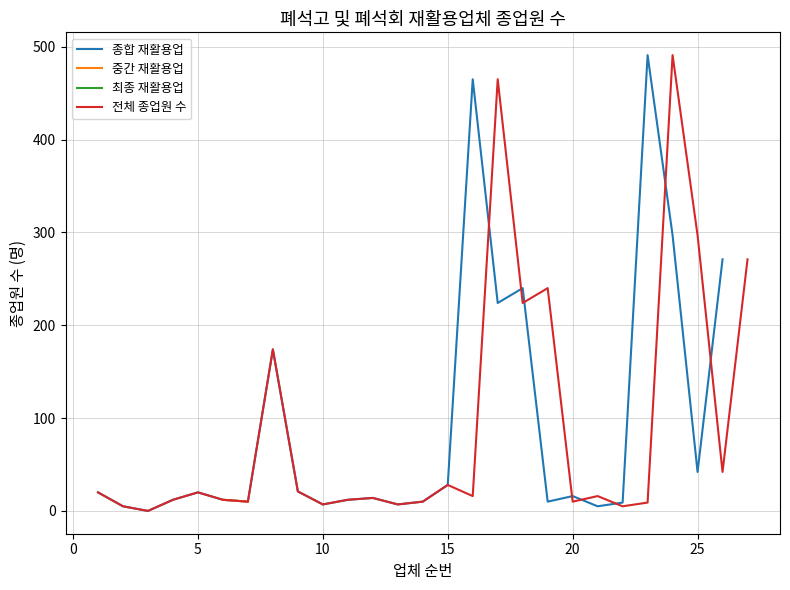

What is the greatest value displayed?

491.0